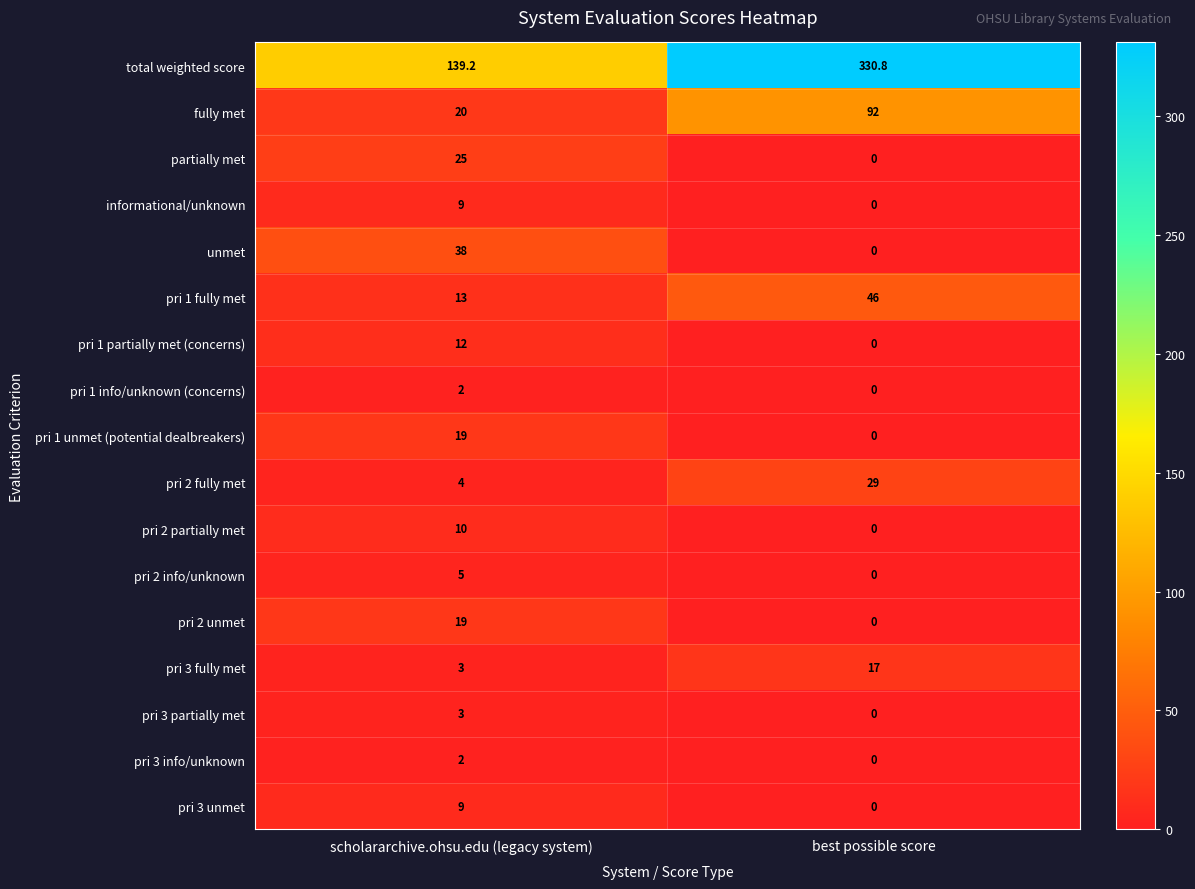

The value of pri 3 info/unknown at best possible score is 0.0. True or false?

True